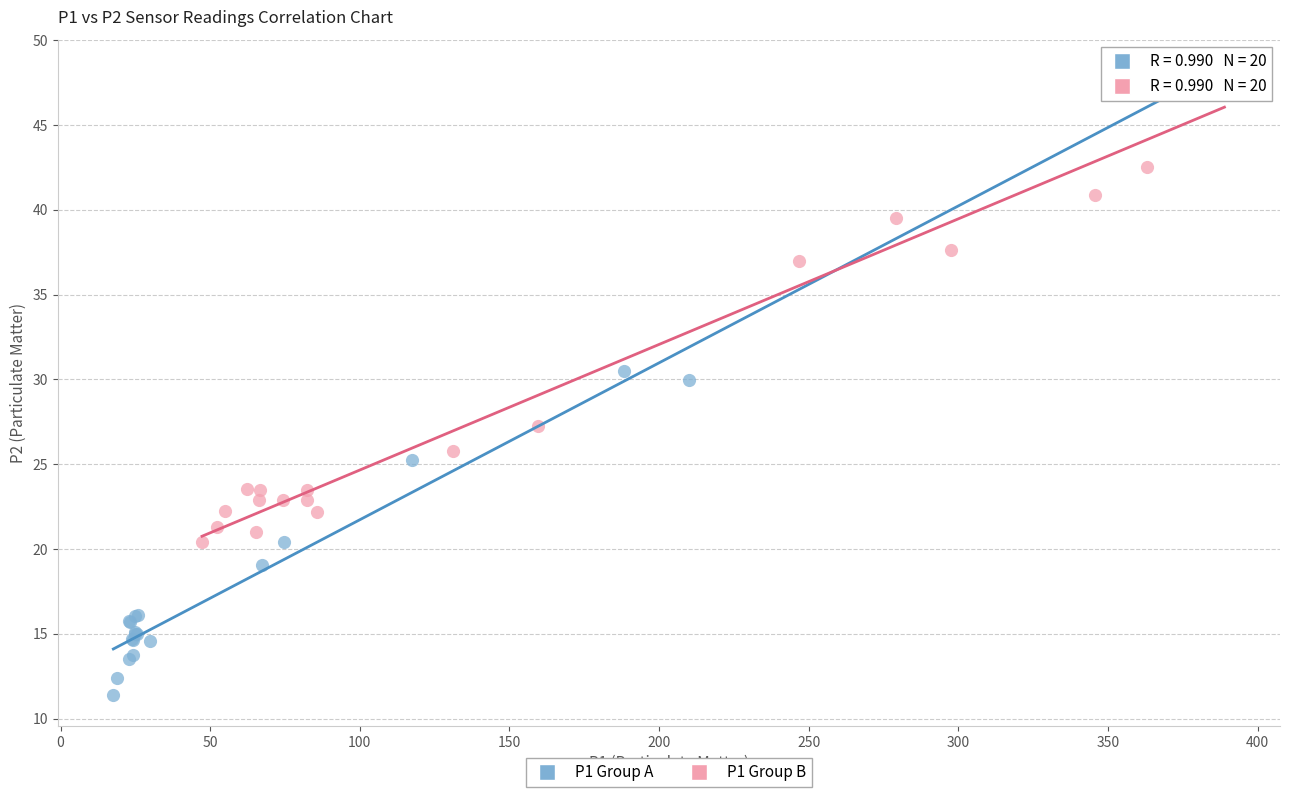

What are all the series names shown in the legend?

P1 Group A, P1 Group B